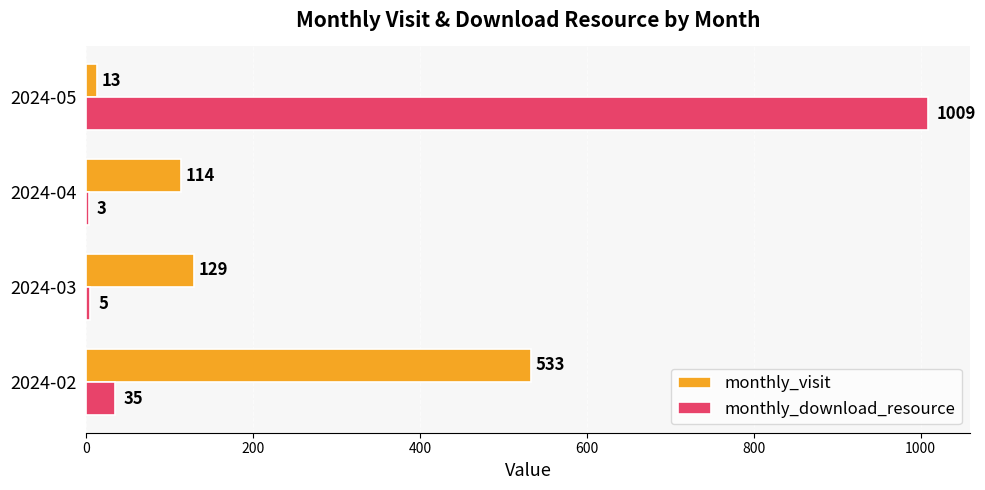

Which series changed the most between 2024-02 and 2024-05?

monthly_download_resource